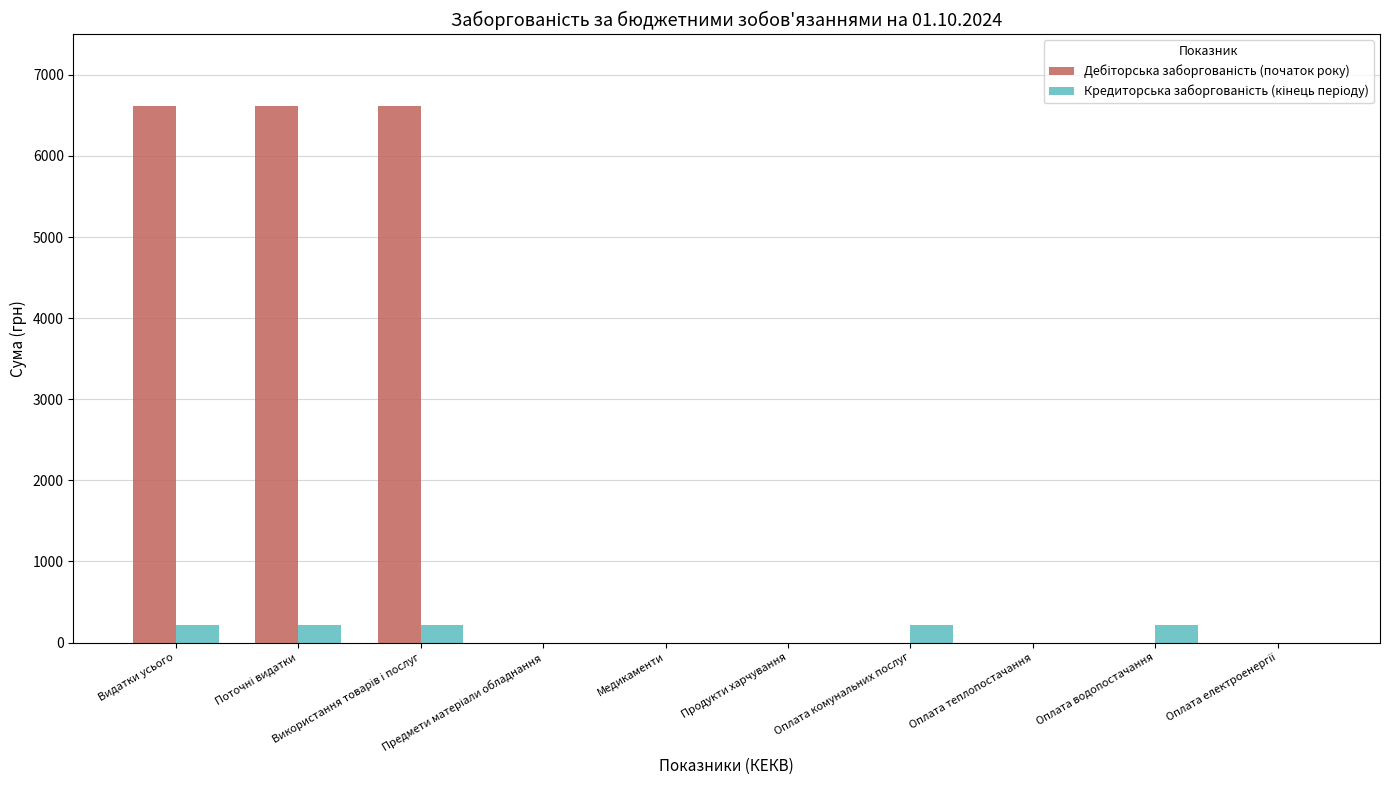

What is the total value across all series at Оплата водопостачання?

218.1